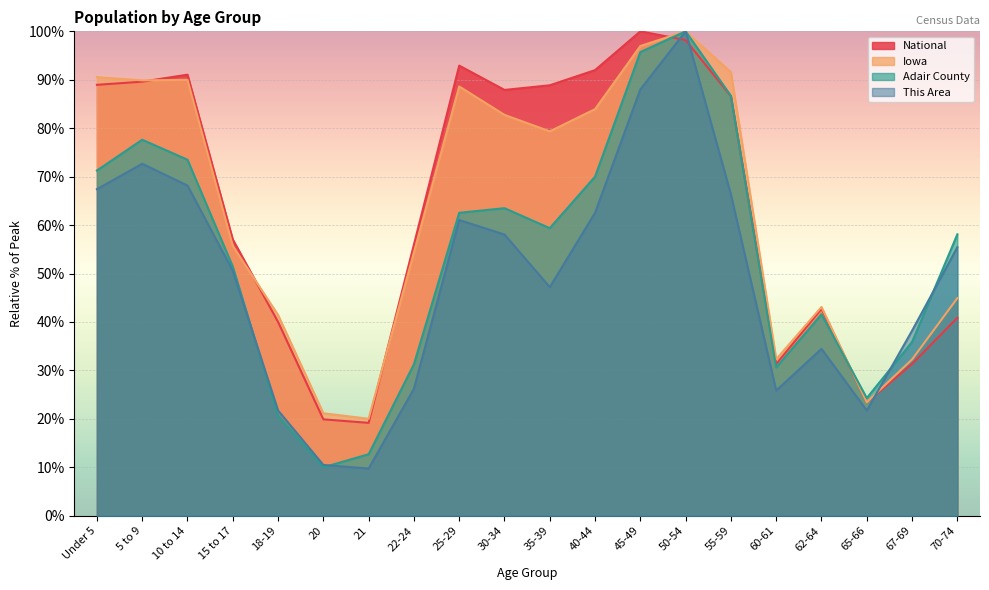

At which category is the sum across all series the highest?

50-54